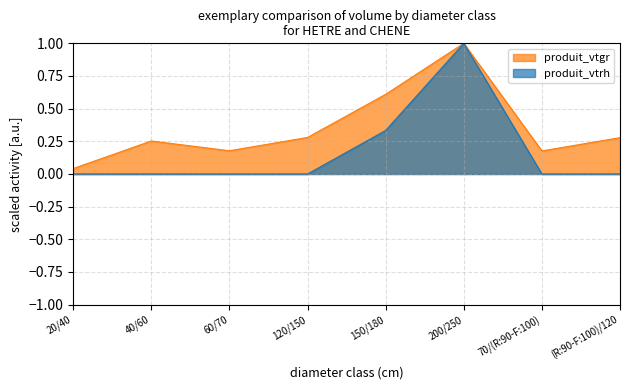

Which has a higher value, 200/250 or (R:90-F:100)/120?

200/250